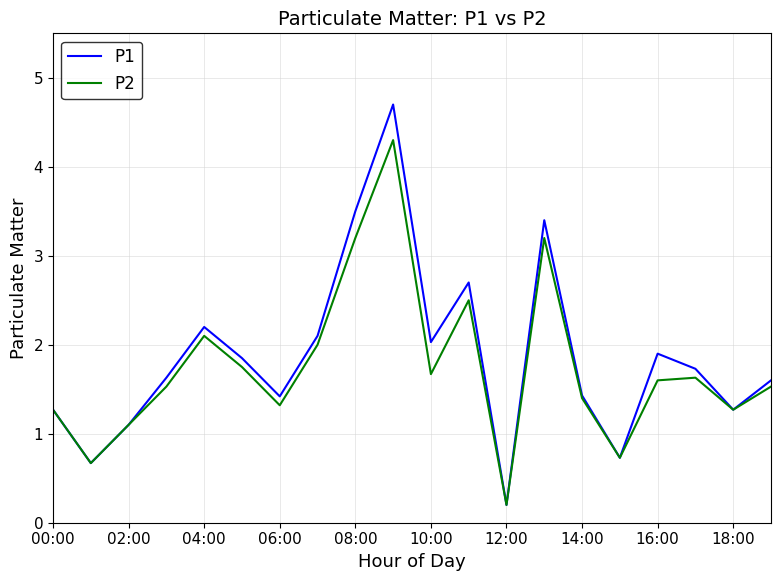

Which series has the widest spread of values?

P1